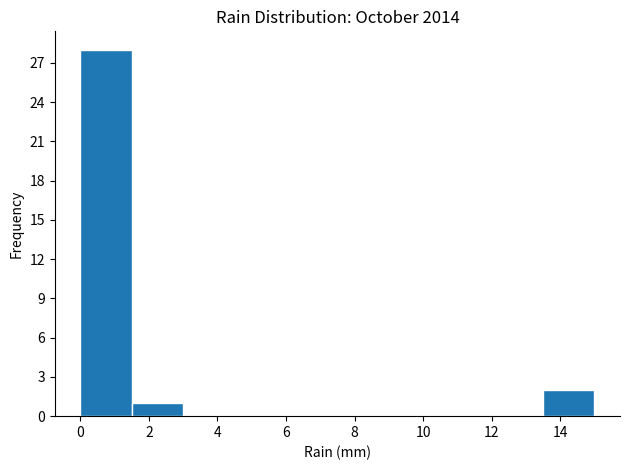

How tall is the bar that spans 1.5 to 3.0 on the x-axis? Neither the bar edges nor the heights are printed on the chart, so give them approximately, as read against the axes.

1